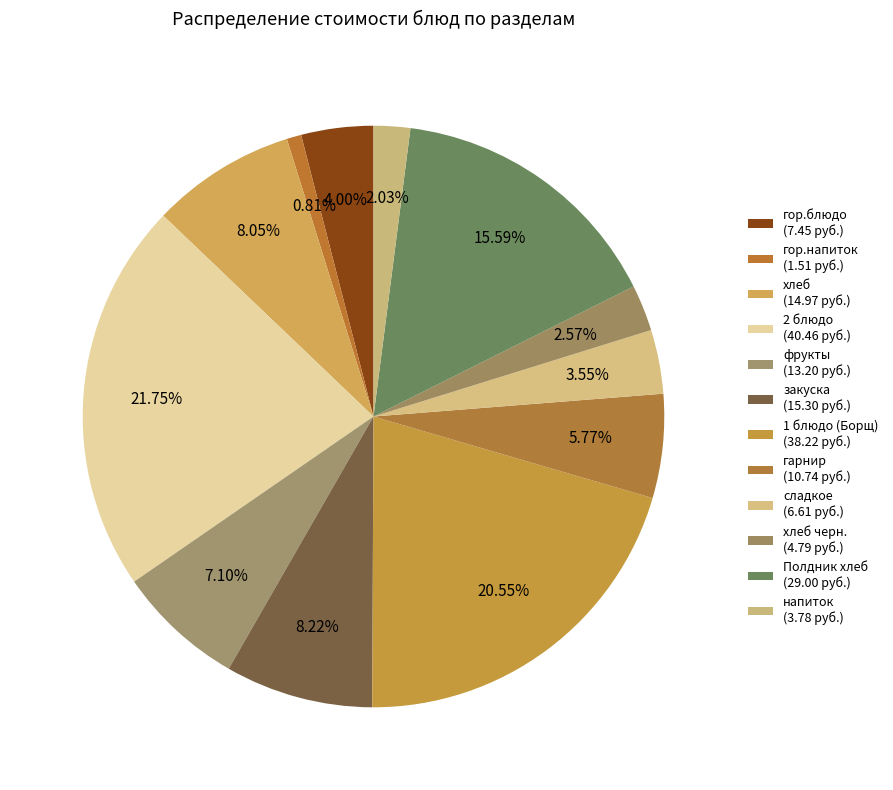

Which category has the smallest portion of the pie?

гор.напиток